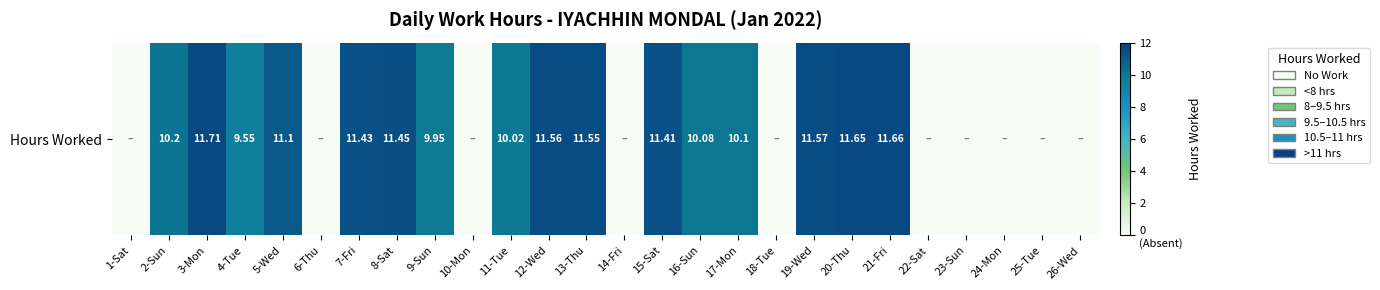

Reading left to right, transcribe all the data shown in this chart.

0.0	10.2	11.7	9.6	11.1	0.0	11.4	11.4	9.9	0.0	10.0	11.6	11.6	0.0	11.4	10.1	10.1	0.0	11.6	11.7	11.7	0.0	0.0	0.0	0.0	0.0